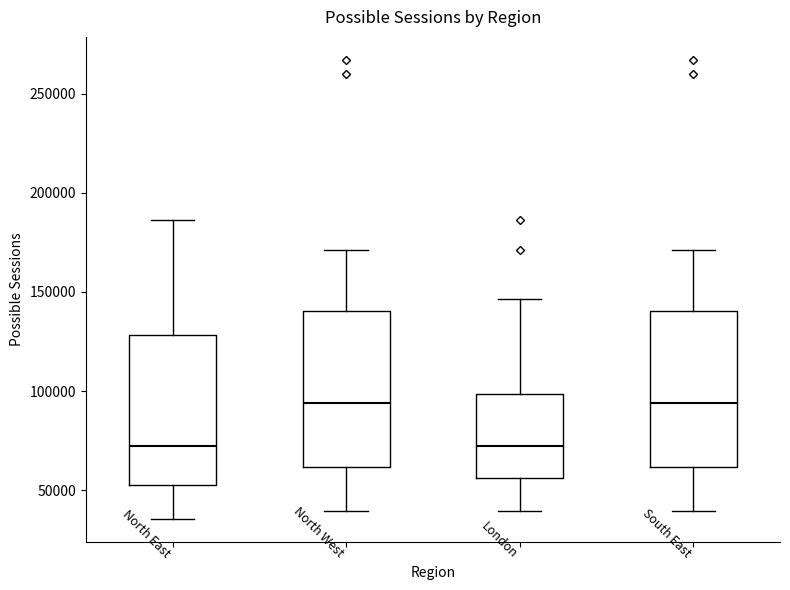

Reading left to right, read every box against the y-axis: the position of its median line, the range the box covers, and the ends of its whiskers. The values are not printed on the chart, so give them approximately, as read against the axis.

North East: median 70000, box 55000 to 130000, whiskers 35000 to 185000
North West: median 95000, box 60000 to 140000, whiskers 40000 to 170000
London: median 70000, box 55000 to 100000, whiskers 40000 to 145000
South East: median 95000, box 60000 to 140000, whiskers 40000 to 170000